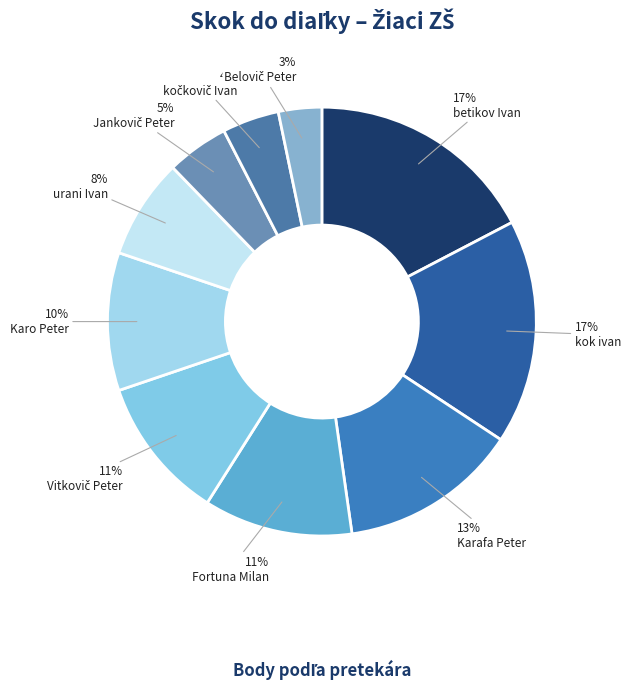

Count the number of slices in the pie.

10